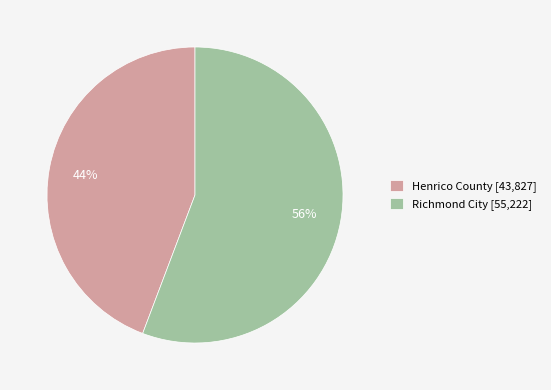

What percentage is the Richmond City slice, to the nearest percent?

56%